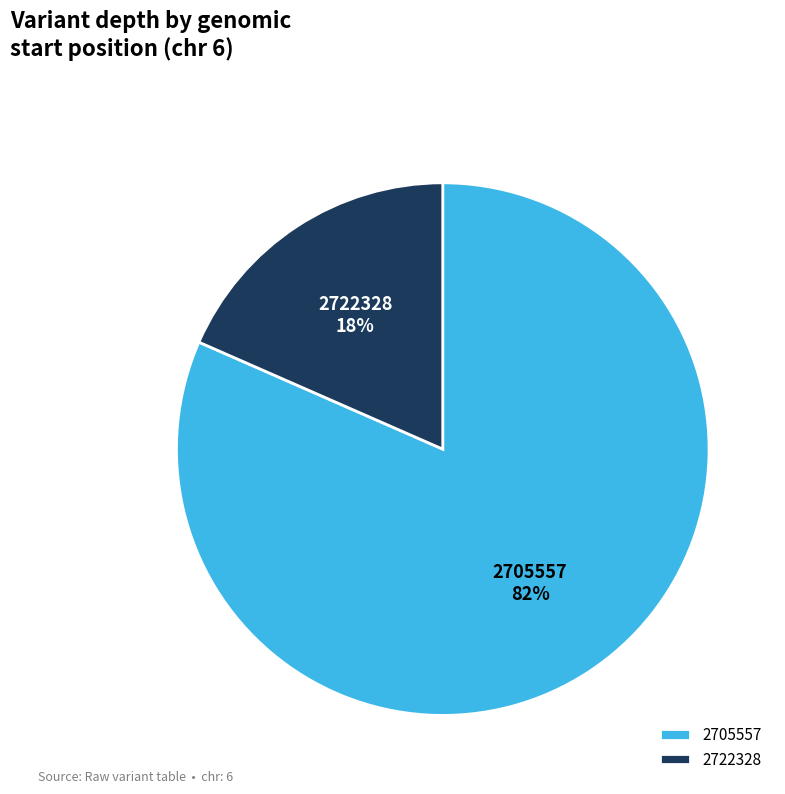

The 2705557 slice represents 82% of the pie. True or false?

True